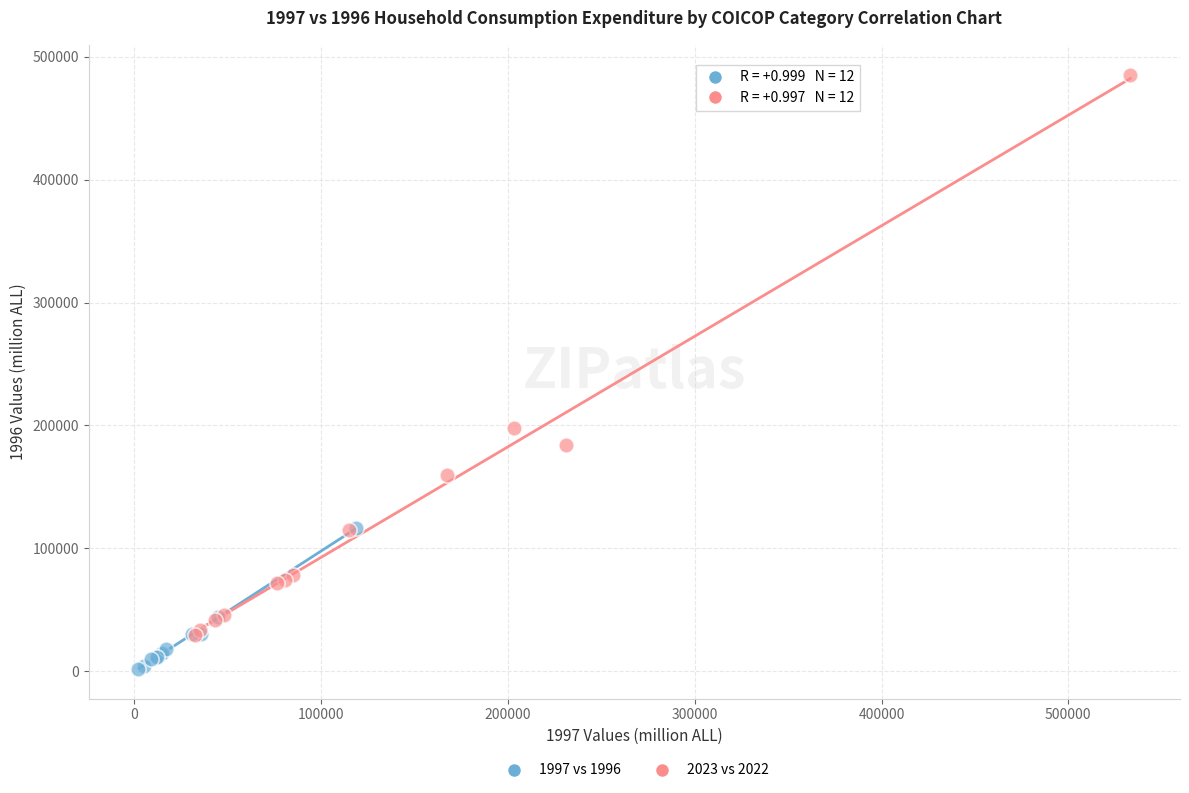

What are all the series names shown in the legend?

1997 vs 1996, 2023 vs 2022